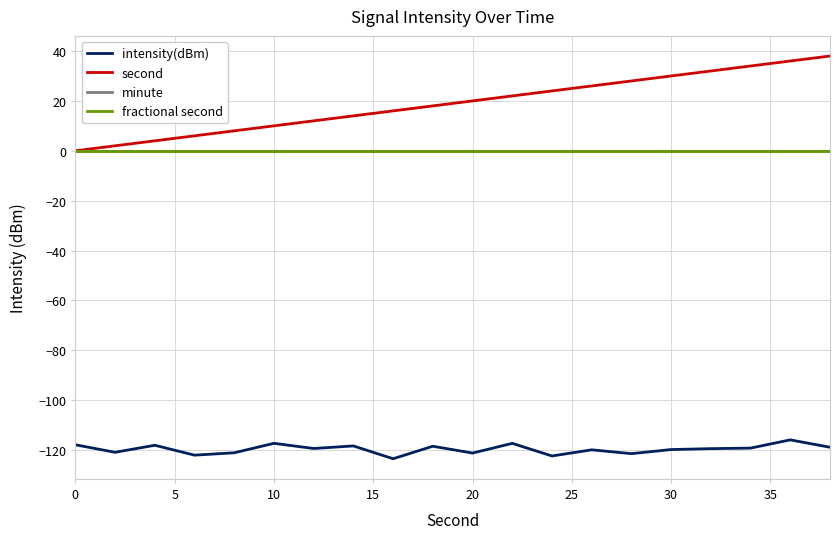

Is this an area chart (filled region under the line)?

No